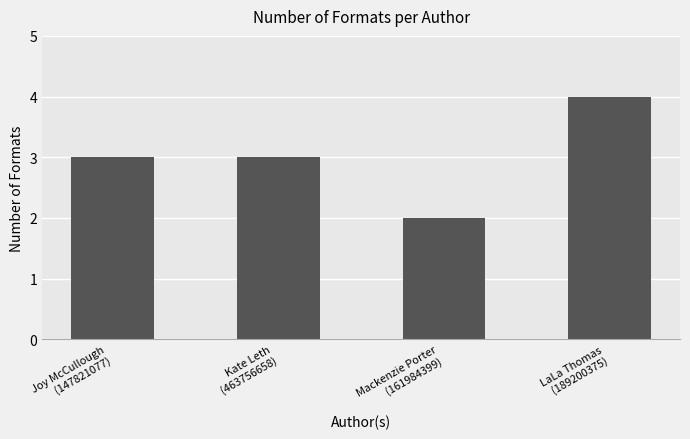

What is the label of the 2nd bar from the left?

Kate Leth
(463756658)